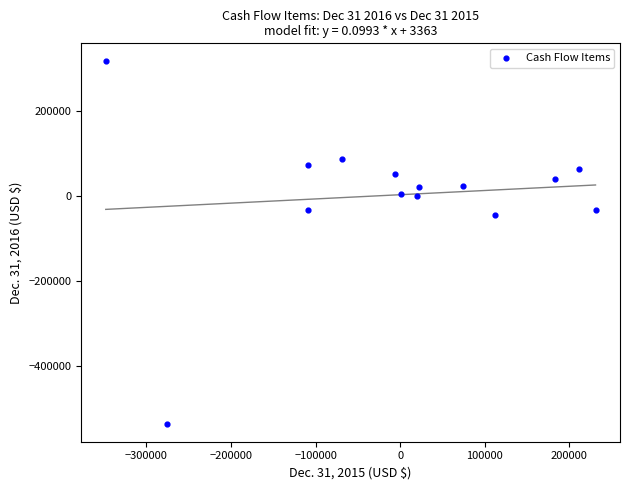

What Y value in the scatter plot is closest to -109272?

-45000